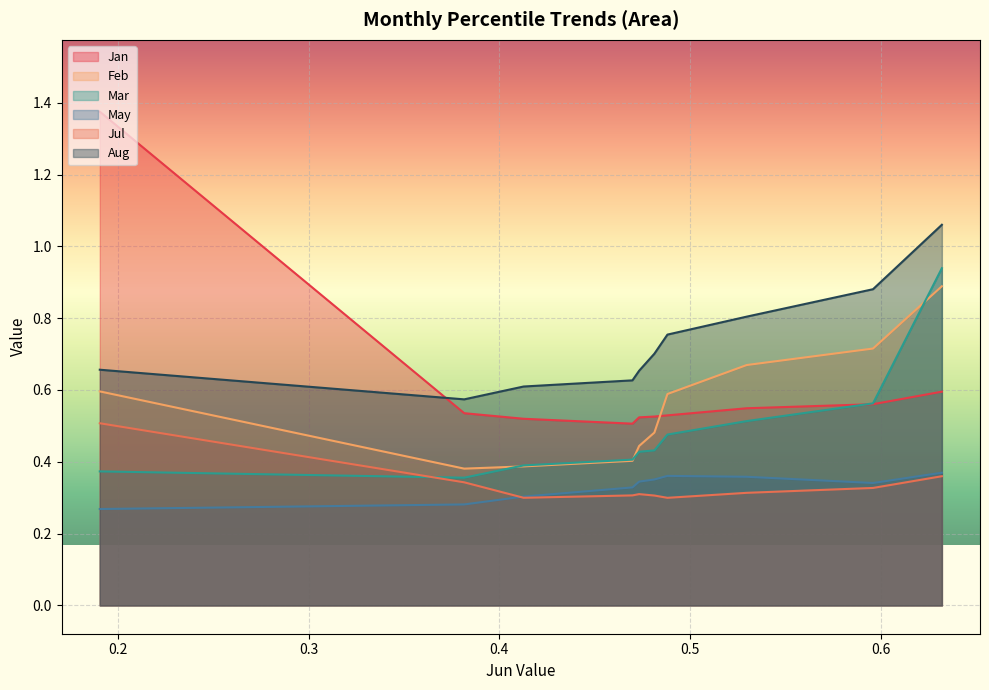

What is the total value across all series at pct75?

3.2